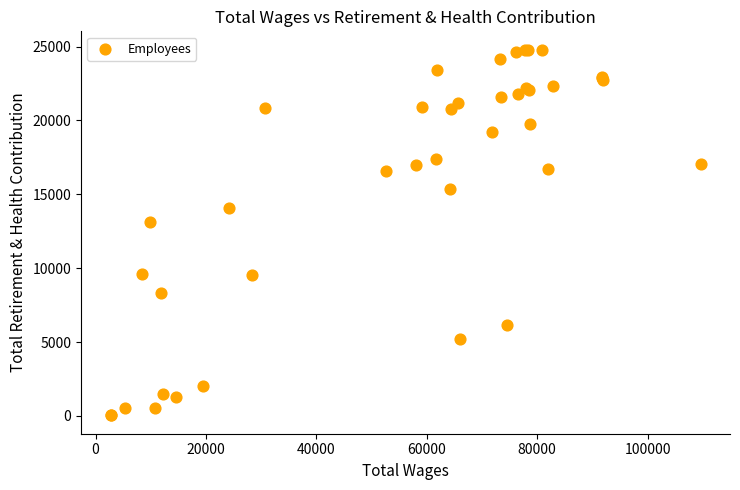

What Y value in the scatter plot is closest to 12412?

13151